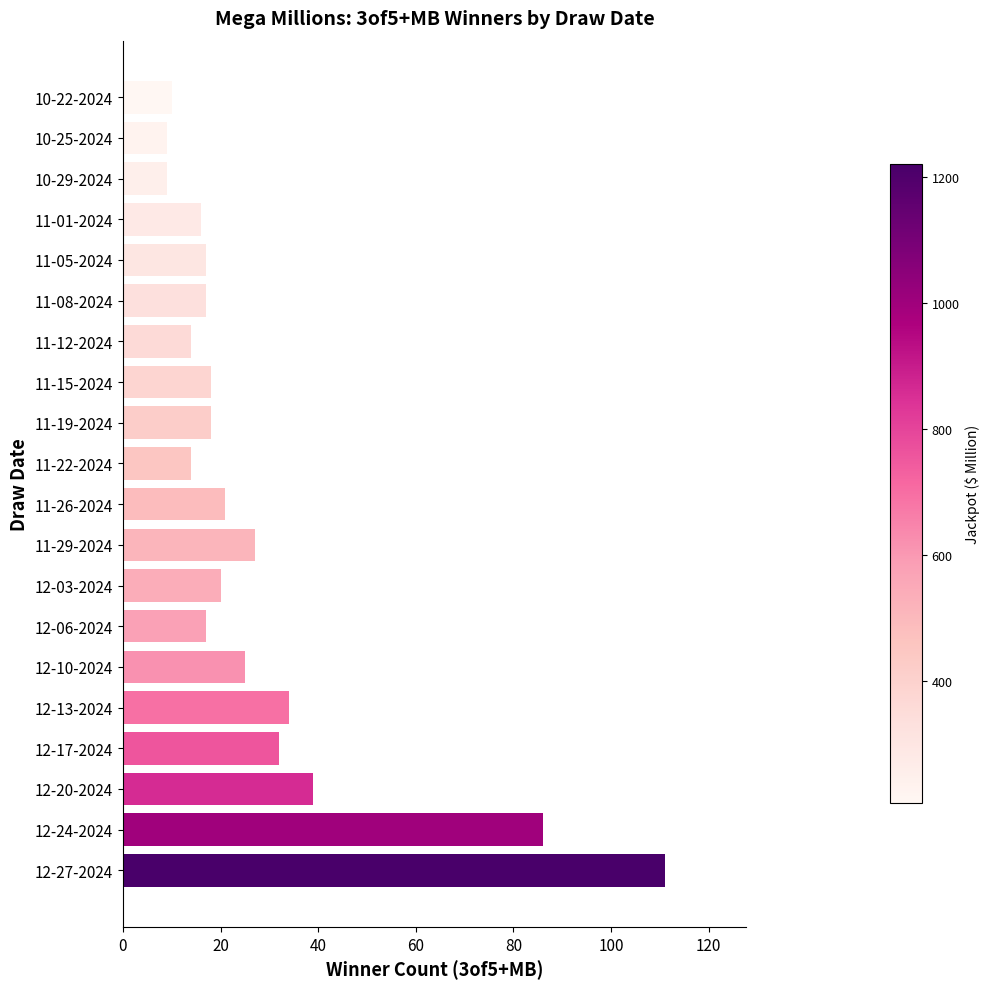

The value at 12-10-2024 is 25. True or false?

True